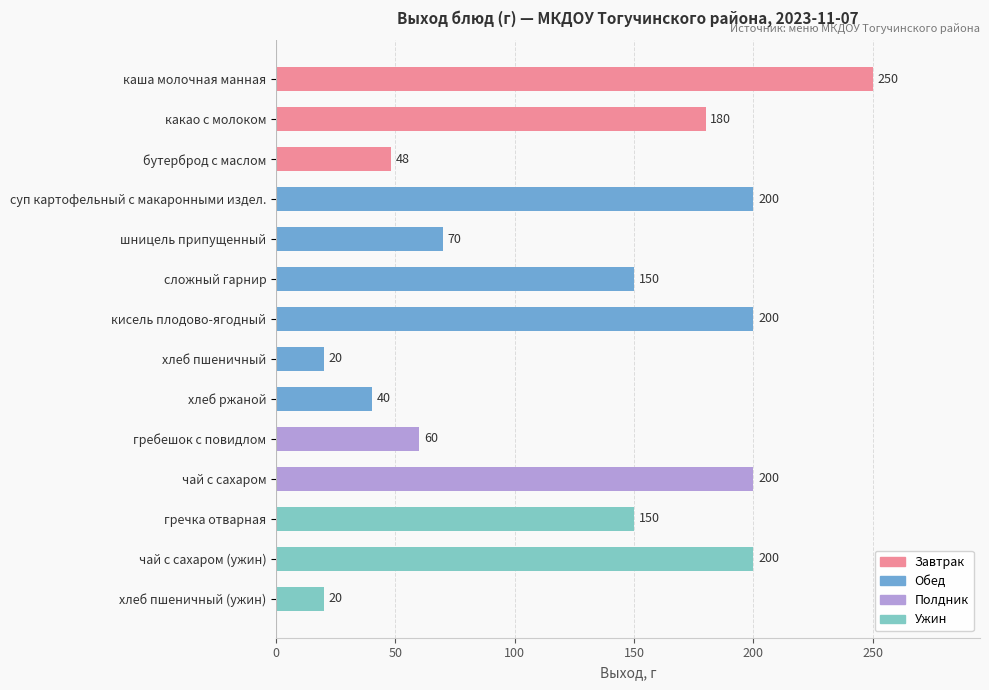

True or false: the data shows 200 at чай с сахаром.

True